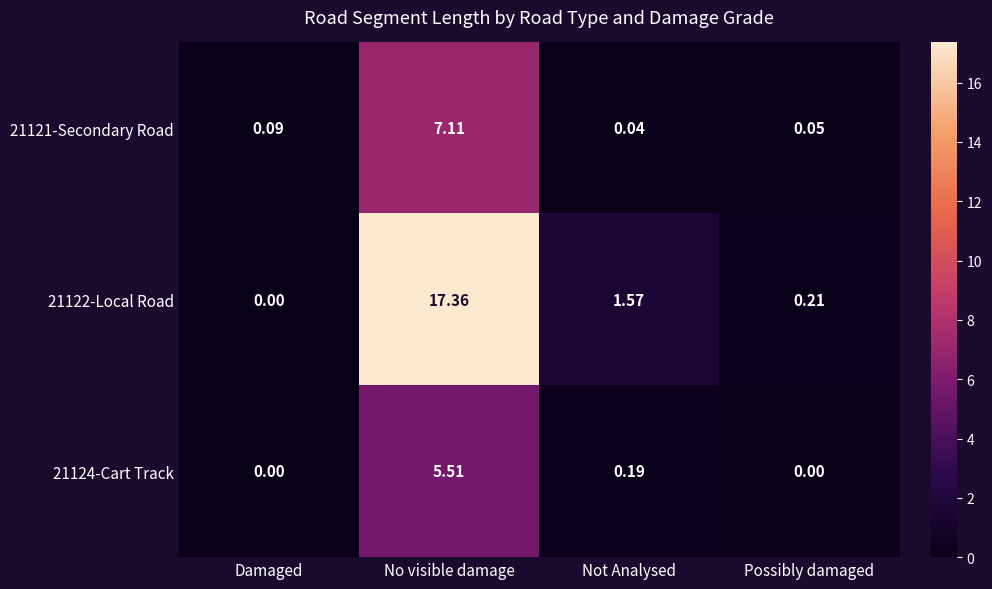

What is the maximum value shown in the chart?

17.4